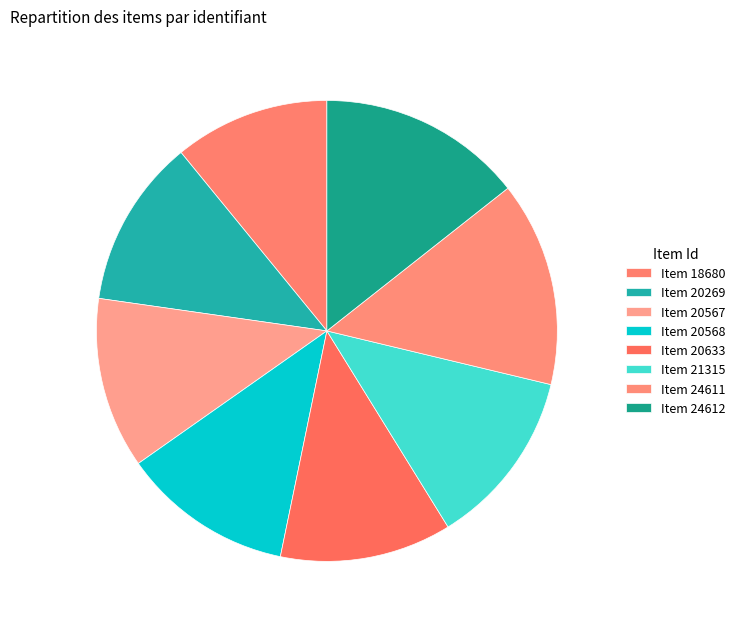

Rank the categories by value from highest to lowest.

Item 24612, Item 24611, Item 21315, Item 20633, Item 20568, Item 20567, Item 20269, Item 18680